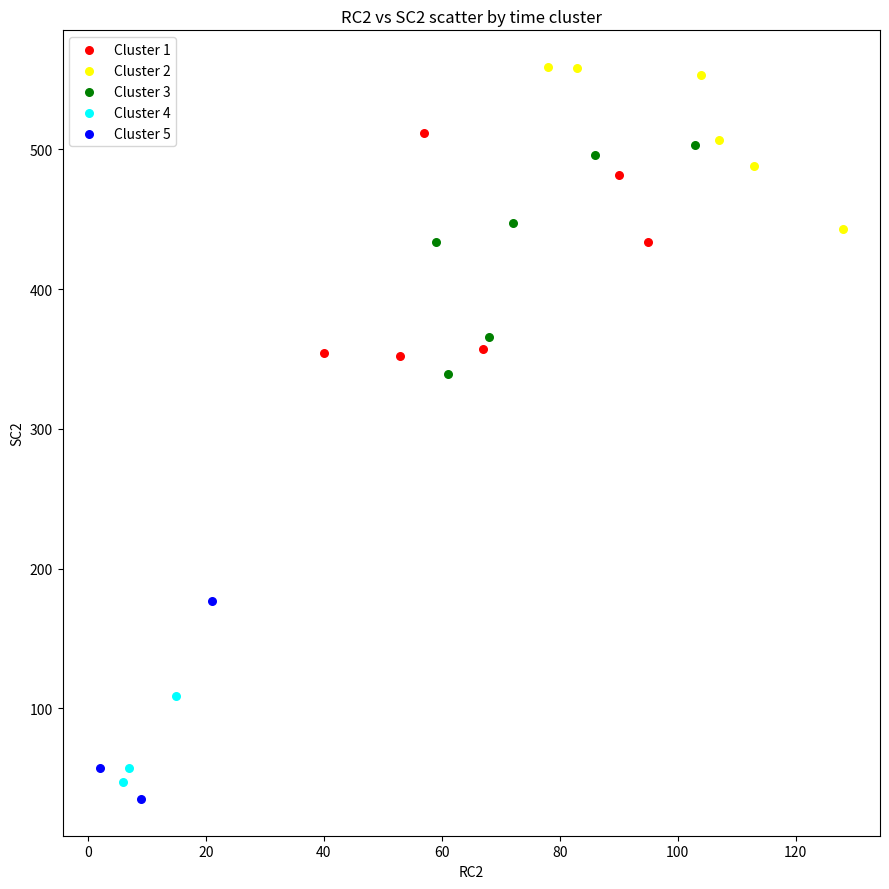

Which series contains the highest Y value?

Cluster 2